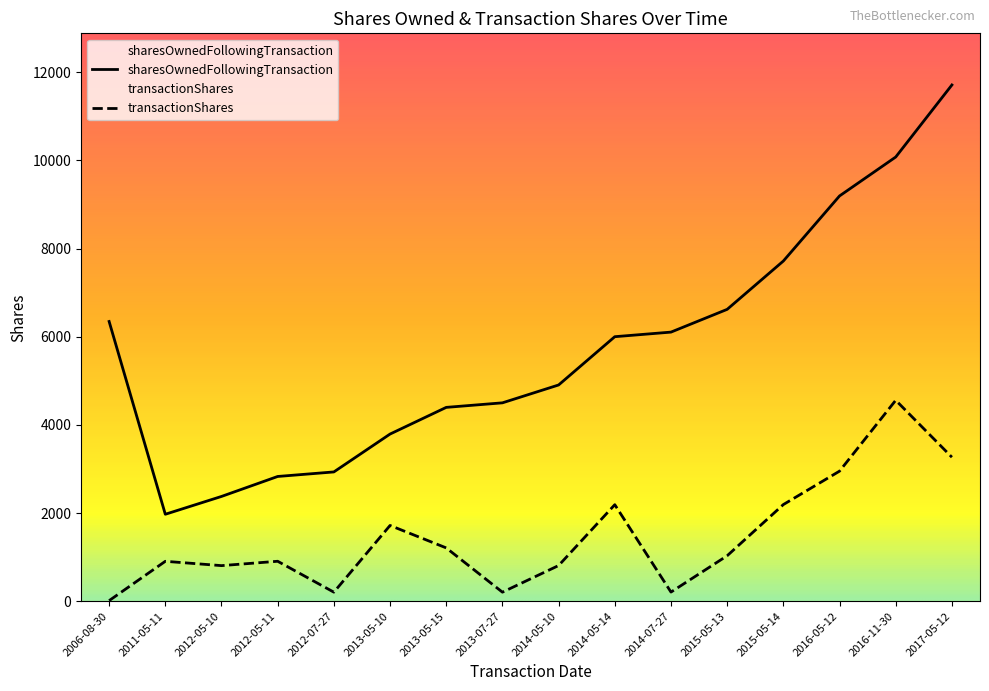

True or false: transactionShares has a value of 95 at 2012-07-27.

False